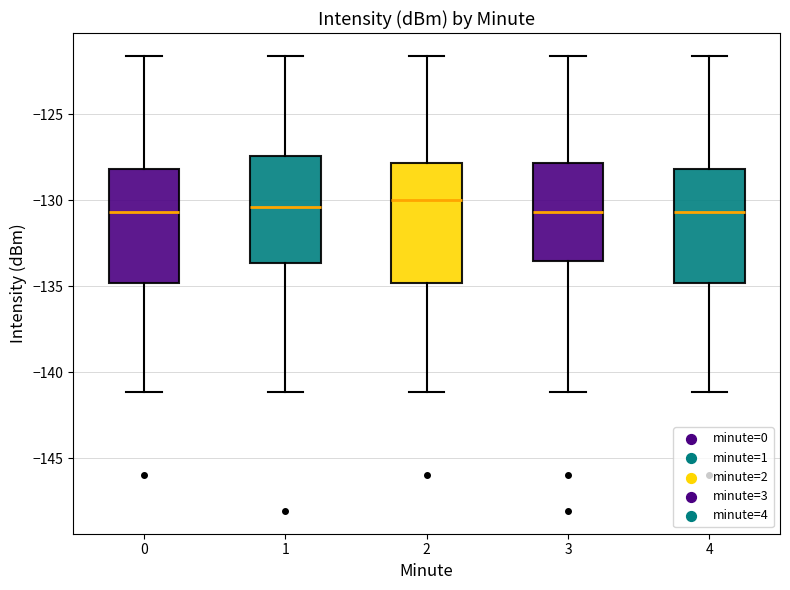

Where does the upper whisker of the box at x = 3 end on the y-axis? The values are not printed on the chart, so give them approximately, as read against the axis.

-121.5